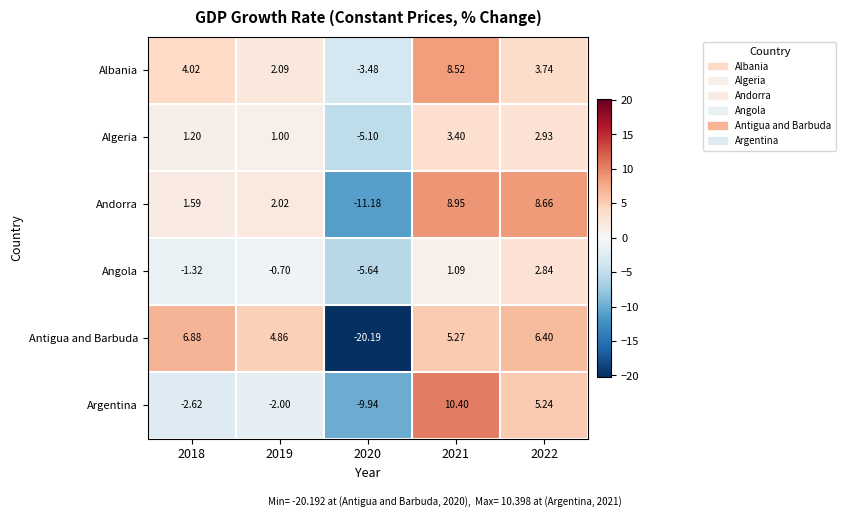

How many data points in Albania are above 3?

3